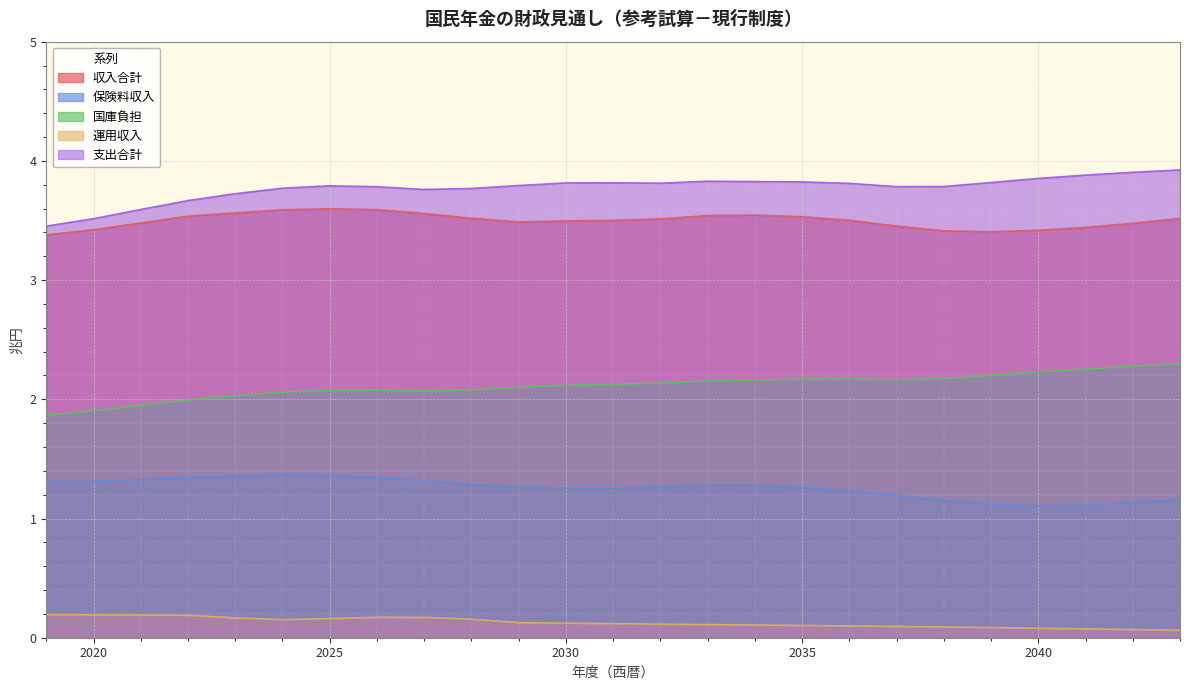

How many lines are shown in the chart?

5